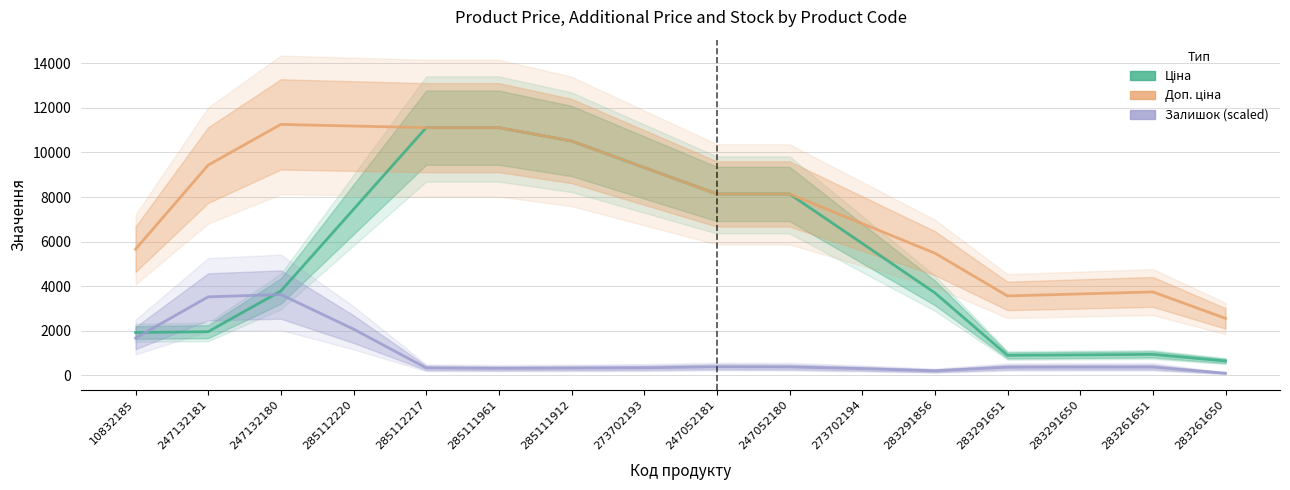

Which series has the largest range (max minus min)?

Ціна